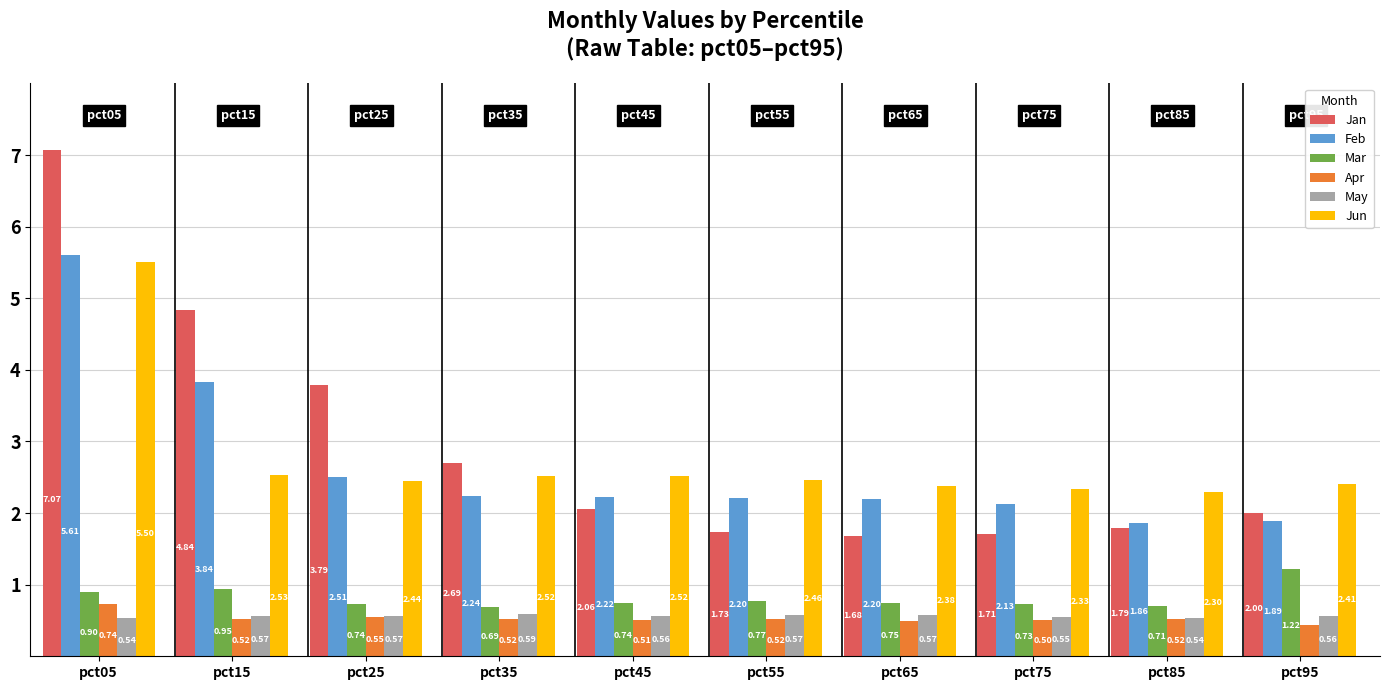

What is the difference between the second highest and second lowest values in the Apr series?

0.1